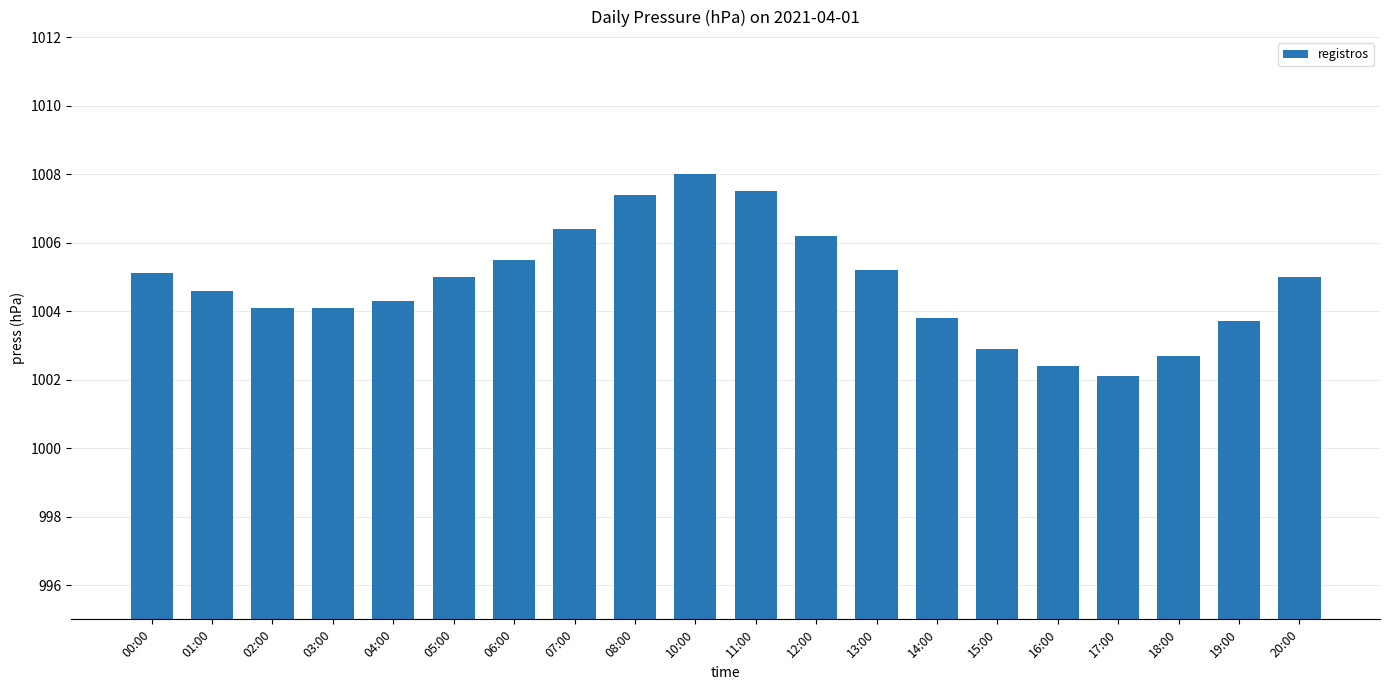

Which label corresponds to the largest value in the chart?

10:00